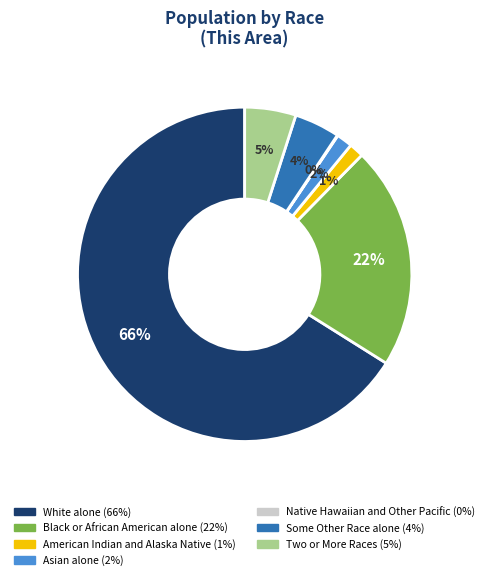

Is it true that American Indian and Alaska Native is 9% of the pie?

False